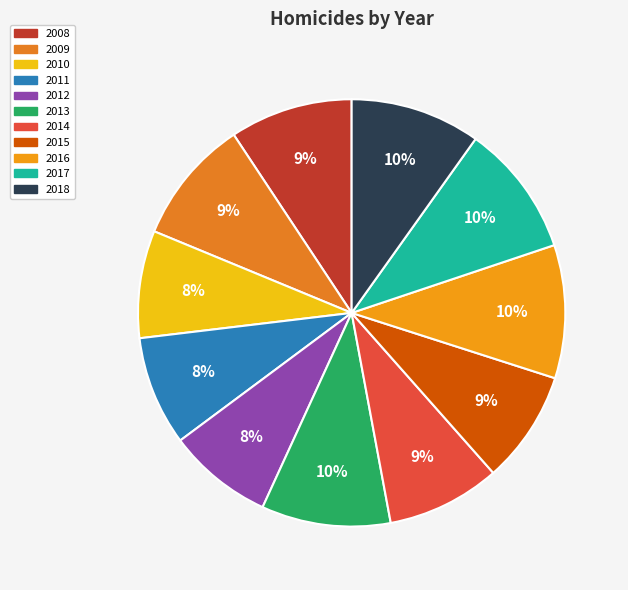

What is the largest slice in the pie chart?

2016